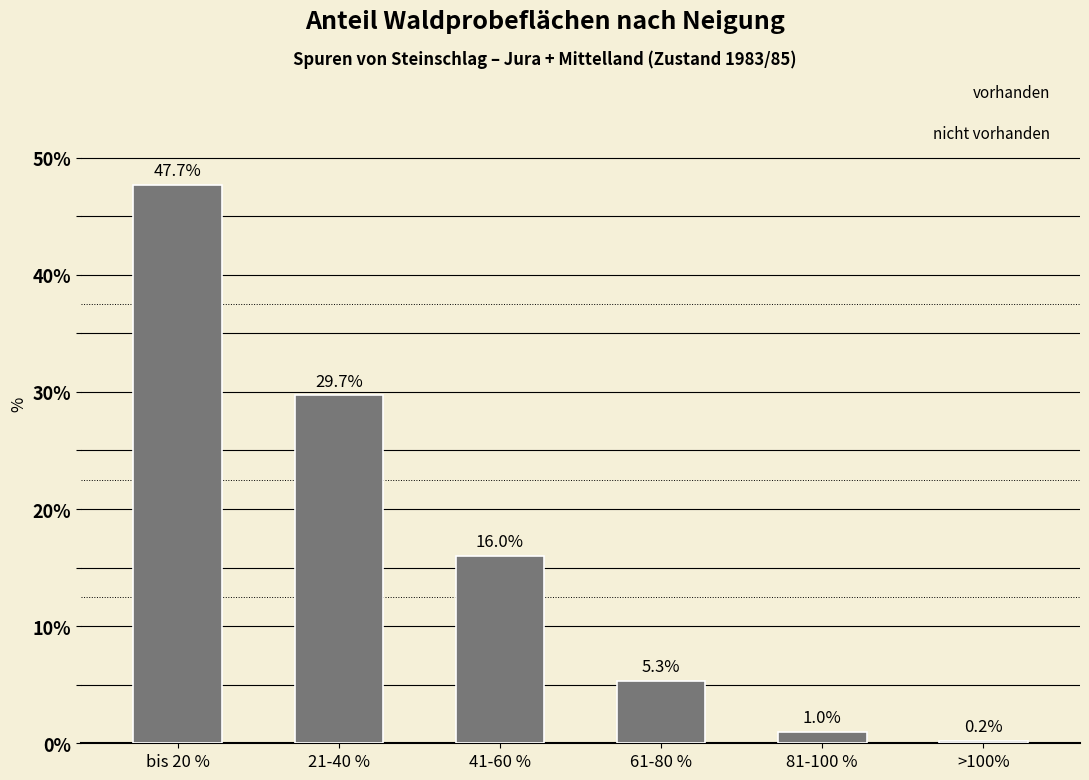

How many series are shown in this chart?

1